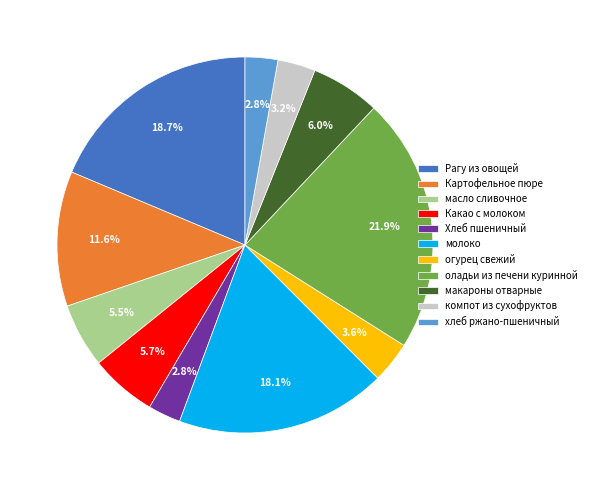

Is there a majority slice in this chart?

No